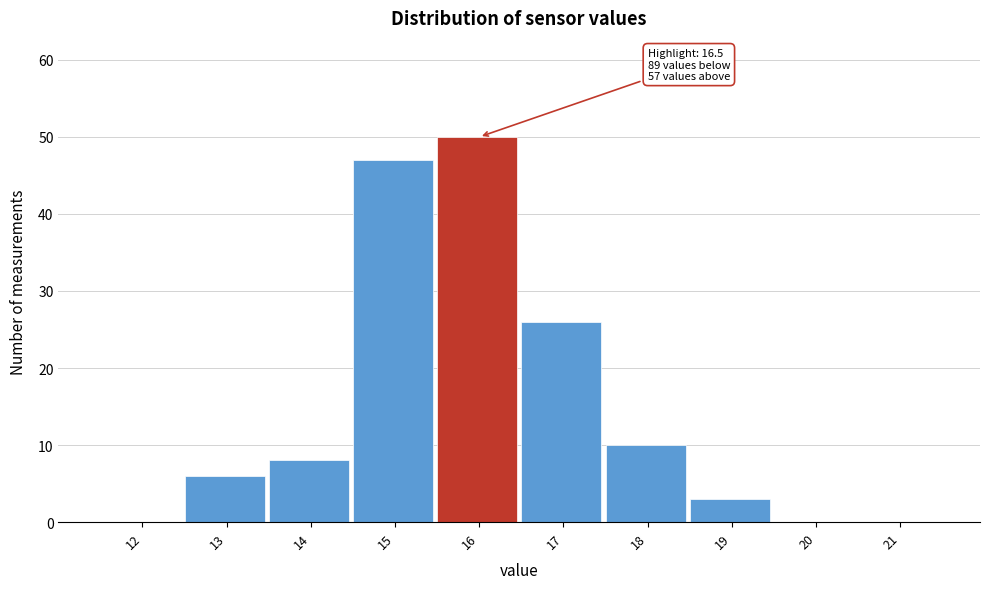

Reading left to right, what are all the values shown in this chart?

12=0	13=6	14=8	15=47	16=50	17=26	18=10	19=3	20=0	21=0